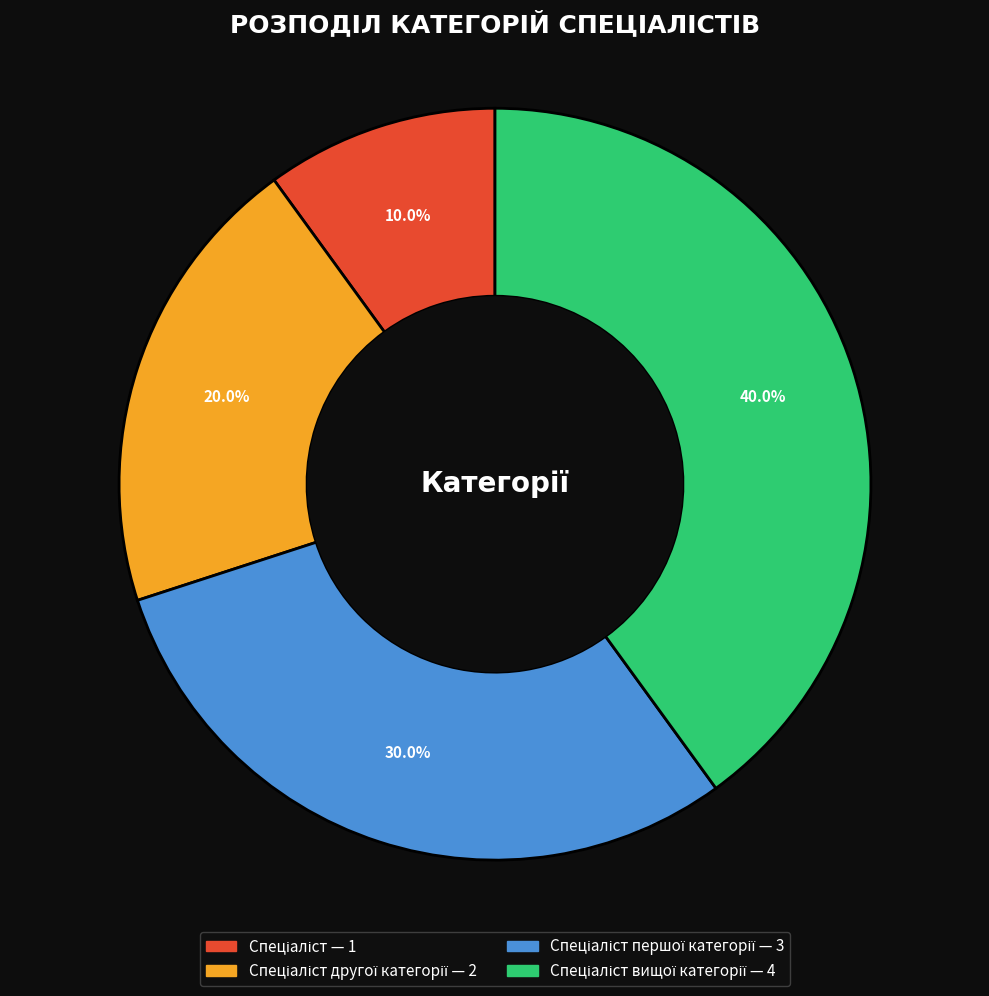

Is there any slice that represents more than half of the pie?

No